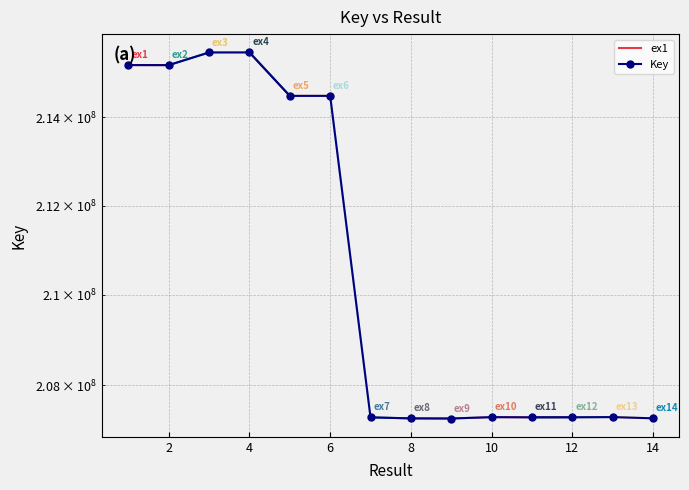

How many points are lower than both their immediate neighbors (excluding endpoints)?

4